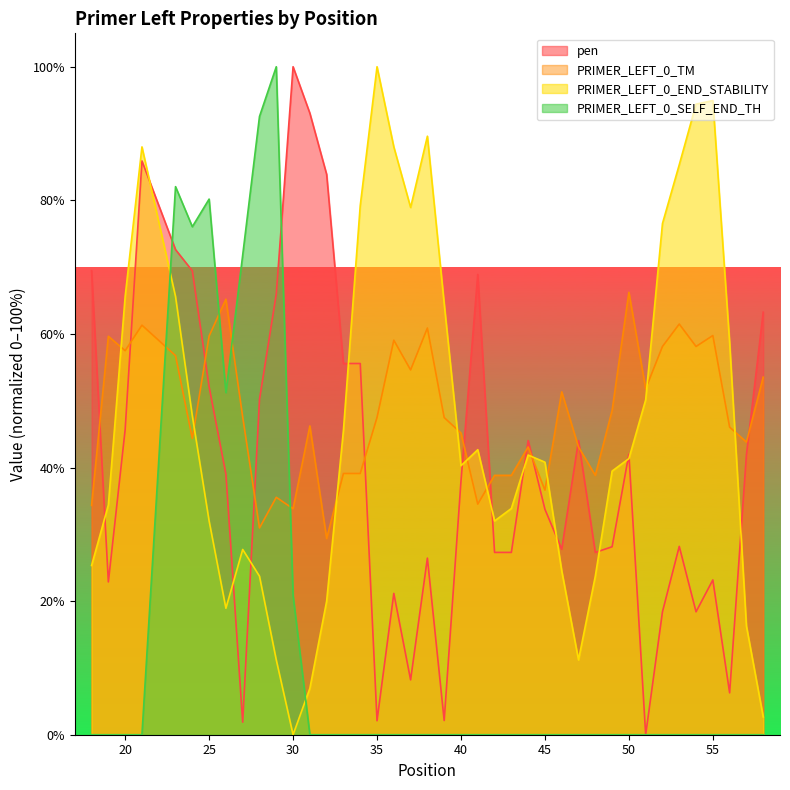

What is the lowest value of the PRIMER_LEFT_0_TM series?

29.4